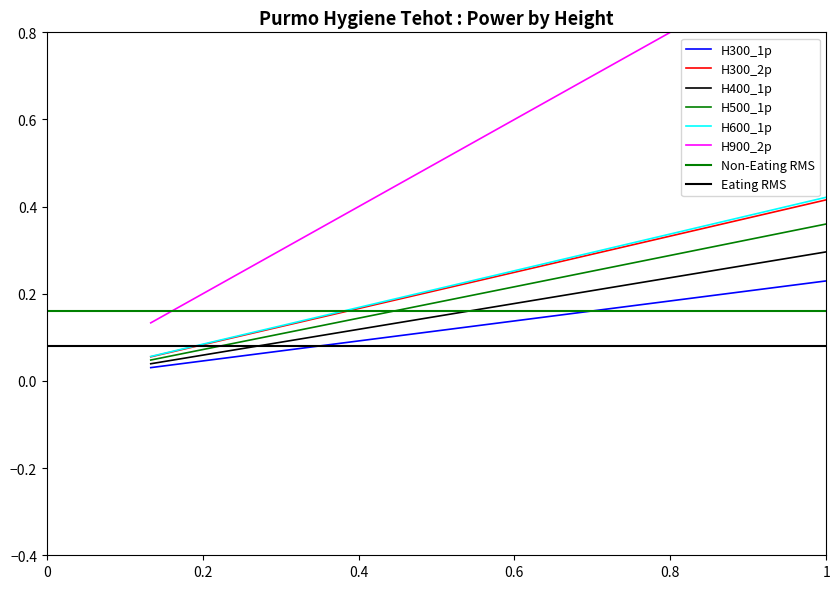

What is the sum of all H300_2p values?

4.3